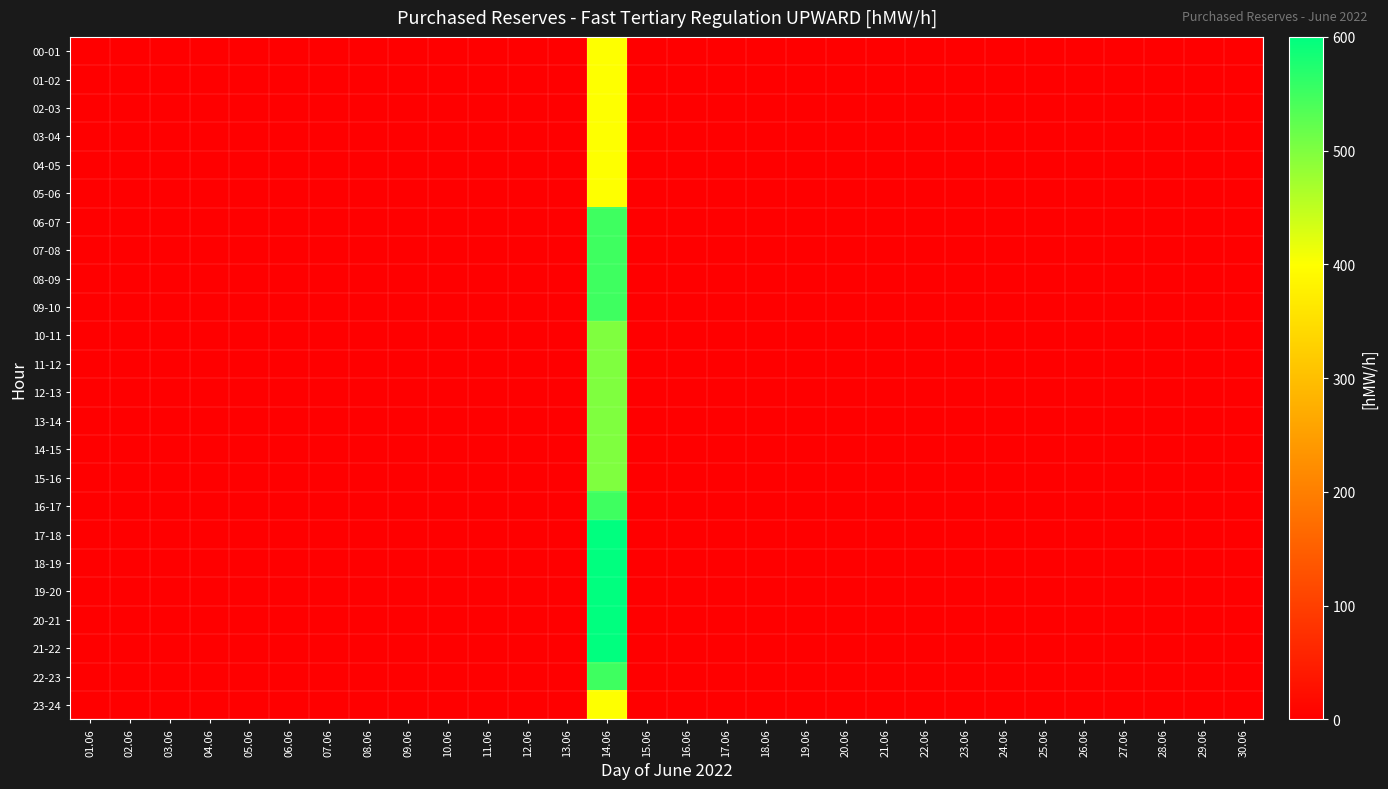

Reading left to right, list all the values displayed in this chart.

00-01: 01.06=0	02.06=0	03.06=0	04.06=0	05.06=0	06.06=0	07.06=0	08.06=0	09.06=0	10.06=0	11.06=0	12.06=0	13.06=0	14.06=400	15.06=0	16.06=0	17.06=0	18.06=0	19.06=0	20.06=0	21.06=0	22.06=0	23.06=0	24.06=0	25.06=0	26.06=0	27.06=0	28.06=0	29.06=0	30.06=0
01-02: 01.06=0	02.06=0	03.06=0	04.06=0	05.06=0	06.06=0	07.06=0	08.06=0	09.06=0	10.06=0	11.06=0	12.06=0	13.06=0	14.06=400	15.06=0	16.06=0	17.06=0	18.06=0	19.06=0	20.06=0	21.06=0	22.06=0	23.06=0	24.06=0	25.06=0	26.06=0	27.06=0	28.06=0	29.06=0	30.06=0
02-03: 01.06=0	02.06=0	03.06=0	04.06=0	05.06=0	06.06=0	07.06=0	08.06=0	09.06=0	10.06=0	11.06=0	12.06=0	13.06=0	14.06=400	15.06=0	16.06=0	17.06=0	18.06=0	19.06=0	20.06=0	21.06=0	22.06=0	23.06=0	24.06=0	25.06=0	26.06=0	27.06=0	28.06=0	29.06=0	30.06=0
03-04: 01.06=0	02.06=0	03.06=0	04.06=0	05.06=0	06.06=0	07.06=0	08.06=0	09.06=0	10.06=0	11.06=0	12.06=0	13.06=0	14.06=400	15.06=0	16.06=0	17.06=0	18.06=0	19.06=0	20.06=0	21.06=0	22.06=0	23.06=0	24.06=0	25.06=0	26.06=0	27.06=0	28.06=0	29.06=0	30.06=0
04-05: 01.06=0	02.06=0	03.06=0	04.06=0	05.06=0	06.06=0	07.06=0	08.06=0	09.06=0	10.06=0	11.06=0	12.06=0	13.06=0	14.06=400	15.06=0	16.06=0	17.06=0	18.06=0	19.06=0	20.06=0	21.06=0	22.06=0	23.06=0	24.06=0	25.06=0	26.06=0	27.06=0	28.06=0	29.06=0	30.06=0
05-06: 01.06=0	02.06=0	03.06=0	04.06=0	05.06=0	06.06=0	07.06=0	08.06=0	09.06=0	10.06=0	11.06=0	12.06=0	13.06=0	14.06=400	15.06=0	16.06=0	17.06=0	18.06=0	19.06=0	20.06=0	21.06=0	22.06=0	23.06=0	24.06=0	25.06=0	26.06=0	27.06=0	28.06=0	29.06=0	30.06=0
06-07: 01.06=0	02.06=0	03.06=0	04.06=0	05.06=0	06.06=0	07.06=0	08.06=0	09.06=0	10.06=0	11.06=0	12.06=0	13.06=0	14.06=550	15.06=0	16.06=0	17.06=0	18.06=0	19.06=0	20.06=0	21.06=0	22.06=0	23.06=0	24.06=0	25.06=0	26.06=0	27.06=0	28.06=0	29.06=0	30.06=0
07-08: 01.06=0	02.06=0	03.06=0	04.06=0	05.06=0	06.06=0	07.06=0	08.06=0	09.06=0	10.06=0	11.06=0	12.06=0	13.06=0	14.06=550	15.06=0	16.06=0	17.06=0	18.06=0	19.06=0	20.06=0	21.06=0	22.06=0	23.06=0	24.06=0	25.06=0	26.06=0	27.06=0	28.06=0	29.06=0	30.06=0
08-09: 01.06=0	02.06=0	03.06=0	04.06=0	05.06=0	06.06=0	07.06=0	08.06=0	09.06=0	10.06=0	11.06=0	12.06=0	13.06=0	14.06=550	15.06=0	16.06=0	17.06=0	18.06=0	19.06=0	20.06=0	21.06=0	22.06=0	23.06=0	24.06=0	25.06=0	26.06=0	27.06=0	28.06=0	29.06=0	30.06=0
09-10: 01.06=0	02.06=0	03.06=0	04.06=0	05.06=0	06.06=0	07.06=0	08.06=0	09.06=0	10.06=0	11.06=0	12.06=0	13.06=0	14.06=550	15.06=0	16.06=0	17.06=0	18.06=0	19.06=0	20.06=0	21.06=0	22.06=0	23.06=0	24.06=0	25.06=0	26.06=0	27.06=0	28.06=0	29.06=0	30.06=0
10-11: 01.06=0	02.06=0	03.06=0	04.06=0	05.06=0	06.06=0	07.06=0	08.06=0	09.06=0	10.06=0	11.06=0	12.06=0	13.06=0	14.06=500	15.06=0	16.06=0	17.06=0	18.06=0	19.06=0	20.06=0	21.06=0	22.06=0	23.06=0	24.06=0	25.06=0	26.06=0	27.06=0	28.06=0	29.06=0	30.06=0
11-12: 01.06=0	02.06=0	03.06=0	04.06=0	05.06=0	06.06=0	07.06=0	08.06=0	09.06=0	10.06=0	11.06=0	12.06=0	13.06=0	14.06=500	15.06=0	16.06=0	17.06=0	18.06=0	19.06=0	20.06=0	21.06=0	22.06=0	23.06=0	24.06=0	25.06=0	26.06=0	27.06=0	28.06=0	29.06=0	30.06=0
12-13: 01.06=0	02.06=0	03.06=0	04.06=0	05.06=0	06.06=0	07.06=0	08.06=0	09.06=0	10.06=0	11.06=0	12.06=0	13.06=0	14.06=500	15.06=0	16.06=0	17.06=0	18.06=0	19.06=0	20.06=0	21.06=0	22.06=0	23.06=0	24.06=0	25.06=0	26.06=0	27.06=0	28.06=0	29.06=0	30.06=0
13-14: 01.06=0	02.06=0	03.06=0	04.06=0	05.06=0	06.06=0	07.06=0	08.06=0	09.06=0	10.06=0	11.06=0	12.06=0	13.06=0	14.06=500	15.06=0	16.06=0	17.06=0	18.06=0	19.06=0	20.06=0	21.06=0	22.06=0	23.06=0	24.06=0	25.06=0	26.06=0	27.06=0	28.06=0	29.06=0	30.06=0
14-15: 01.06=0	02.06=0	03.06=0	04.06=0	05.06=0	06.06=0	07.06=0	08.06=0	09.06=0	10.06=0	11.06=0	12.06=0	13.06=0	14.06=500	15.06=0	16.06=0	17.06=0	18.06=0	19.06=0	20.06=0	21.06=0	22.06=0	23.06=0	24.06=0	25.06=0	26.06=0	27.06=0	28.06=0	29.06=0	30.06=0
15-16: 01.06=0	02.06=0	03.06=0	04.06=0	05.06=0	06.06=0	07.06=0	08.06=0	09.06=0	10.06=0	11.06=0	12.06=0	13.06=0	14.06=500	15.06=0	16.06=0	17.06=0	18.06=0	19.06=0	20.06=0	21.06=0	22.06=0	23.06=0	24.06=0	25.06=0	26.06=0	27.06=0	28.06=0	29.06=0	30.06=0
16-17: 01.06=0	02.06=0	03.06=0	04.06=0	05.06=0	06.06=0	07.06=0	08.06=0	09.06=0	10.06=0	11.06=0	12.06=0	13.06=0	14.06=550	15.06=0	16.06=0	17.06=0	18.06=0	19.06=0	20.06=0	21.06=0	22.06=0	23.06=0	24.06=0	25.06=0	26.06=0	27.06=0	28.06=0	29.06=0	30.06=0
17-18: 01.06=0	02.06=0	03.06=0	04.06=0	05.06=0	06.06=0	07.06=0	08.06=0	09.06=0	10.06=0	11.06=0	12.06=0	13.06=0	14.06=600	15.06=0	16.06=0	17.06=0	18.06=0	19.06=0	20.06=0	21.06=0	22.06=0	23.06=0	24.06=0	25.06=0	26.06=0	27.06=0	28.06=0	29.06=0	30.06=0
18-19: 01.06=0	02.06=0	03.06=0	04.06=0	05.06=0	06.06=0	07.06=0	08.06=0	09.06=0	10.06=0	11.06=0	12.06=0	13.06=0	14.06=600	15.06=0	16.06=0	17.06=0	18.06=0	19.06=0	20.06=0	21.06=0	22.06=0	23.06=0	24.06=0	25.06=0	26.06=0	27.06=0	28.06=0	29.06=0	30.06=0
19-20: 01.06=0	02.06=0	03.06=0	04.06=0	05.06=0	06.06=0	07.06=0	08.06=0	09.06=0	10.06=0	11.06=0	12.06=0	13.06=0	14.06=600	15.06=0	16.06=0	17.06=0	18.06=0	19.06=0	20.06=0	21.06=0	22.06=0	23.06=0	24.06=0	25.06=0	26.06=0	27.06=0	28.06=0	29.06=0	30.06=0
20-21: 01.06=0	02.06=0	03.06=0	04.06=0	05.06=0	06.06=0	07.06=0	08.06=0	09.06=0	10.06=0	11.06=0	12.06=0	13.06=0	14.06=600	15.06=0	16.06=0	17.06=0	18.06=0	19.06=0	20.06=0	21.06=0	22.06=0	23.06=0	24.06=0	25.06=0	26.06=0	27.06=0	28.06=0	29.06=0	30.06=0
21-22: 01.06=0	02.06=0	03.06=0	04.06=0	05.06=0	06.06=0	07.06=0	08.06=0	09.06=0	10.06=0	11.06=0	12.06=0	13.06=0	14.06=600	15.06=0	16.06=0	17.06=0	18.06=0	19.06=0	20.06=0	21.06=0	22.06=0	23.06=0	24.06=0	25.06=0	26.06=0	27.06=0	28.06=0	29.06=0	30.06=0
22-23: 01.06=0	02.06=0	03.06=0	04.06=0	05.06=0	06.06=0	07.06=0	08.06=0	09.06=0	10.06=0	11.06=0	12.06=0	13.06=0	14.06=550	15.06=0	16.06=0	17.06=0	18.06=0	19.06=0	20.06=0	21.06=0	22.06=0	23.06=0	24.06=0	25.06=0	26.06=0	27.06=0	28.06=0	29.06=0	30.06=0
23-24: 01.06=0	02.06=0	03.06=0	04.06=0	05.06=0	06.06=0	07.06=0	08.06=0	09.06=0	10.06=0	11.06=0	12.06=0	13.06=0	14.06=400	15.06=0	16.06=0	17.06=0	18.06=0	19.06=0	20.06=0	21.06=0	22.06=0	23.06=0	24.06=0	25.06=0	26.06=0	27.06=0	28.06=0	29.06=0	30.06=0